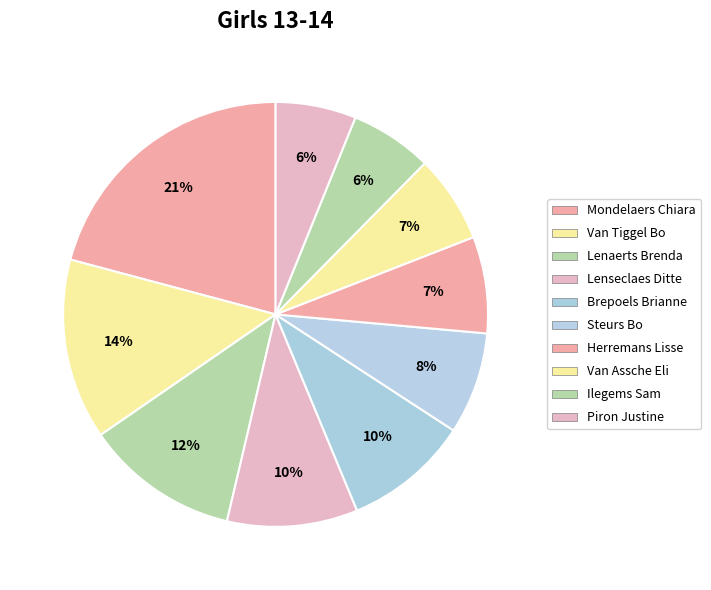

Is the sum of Piron Justine and Lenaerts Brenda greater than half?

No